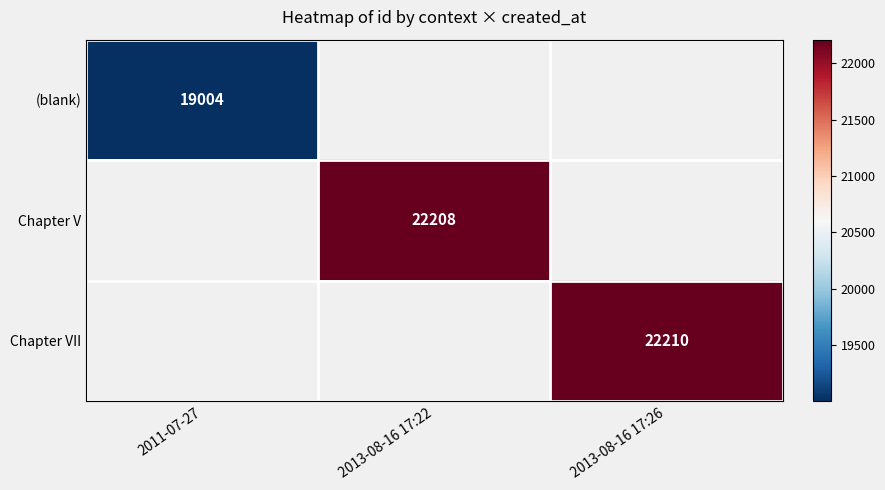

How many categories are shown in the chart?

3